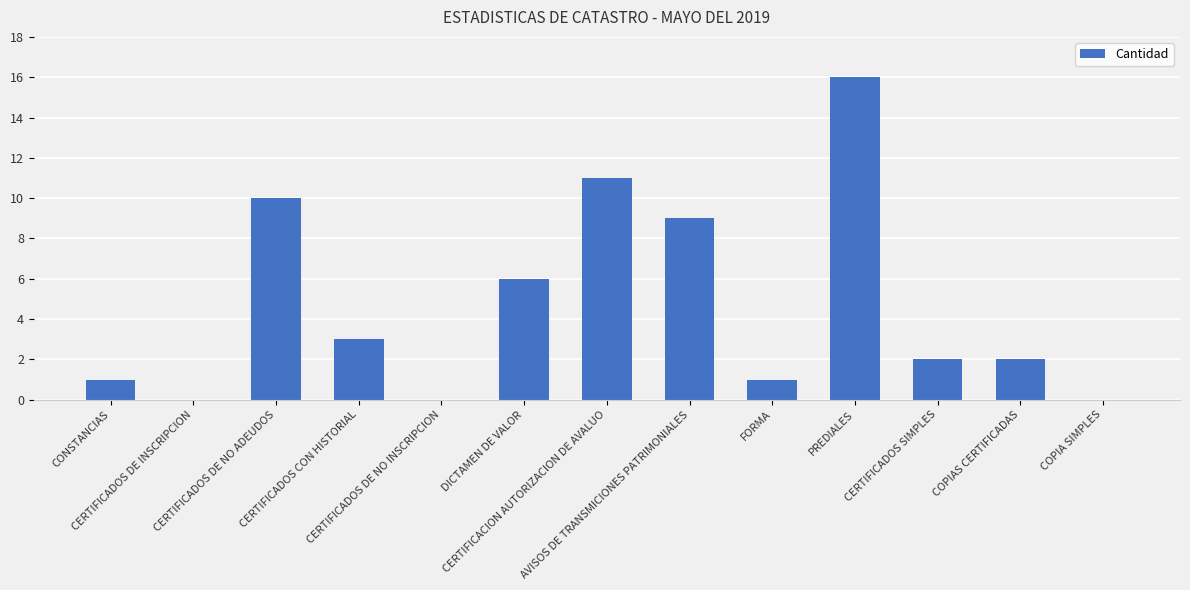

Reading left to right, transcribe all the data shown in this chart.

CONSTANCIAS=1	CERTIFICADOS DE INSCRIPCION=0	CERTIFICADOS DE NO ADEUDOS=10	CERTIFICADOS CON HISTORIAL=3	CERTIFICADOS DE NO INSCRIPCION=0	DICTAMEN DE VALOR=6	CERTIFICACION AUTORIZACION DE AVALUO=11	AVISOS DE TRANSMICIONES PATRIMONIALES=9	FORMA=1	PREDIALES=16	CERTIFICADOS SIMPLES=2	COPIAS CERTIFICADAS=2	COPIA SIMPLES=0